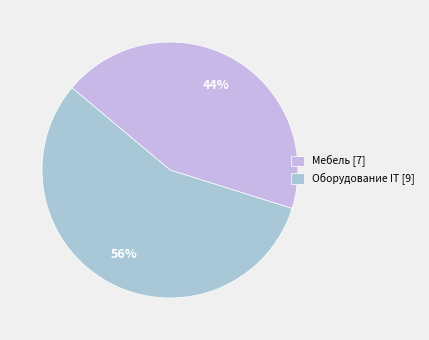

Combined, do Мебель and Оборудование IT account for over 50%?

Yes